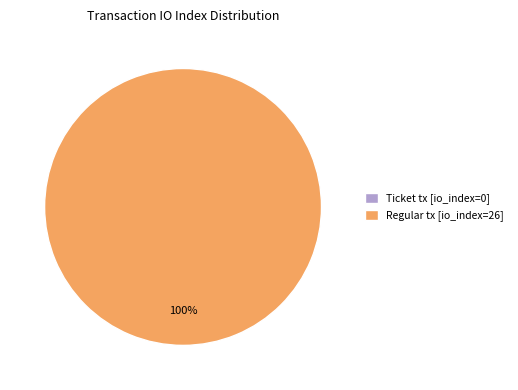

How many slices are in this pie chart?

2